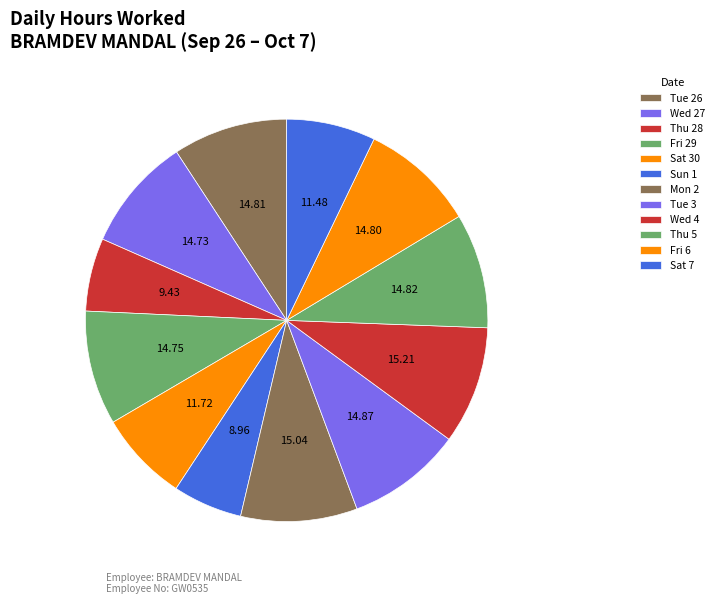

How much of the chart is everything except Wed 27?

90.8%